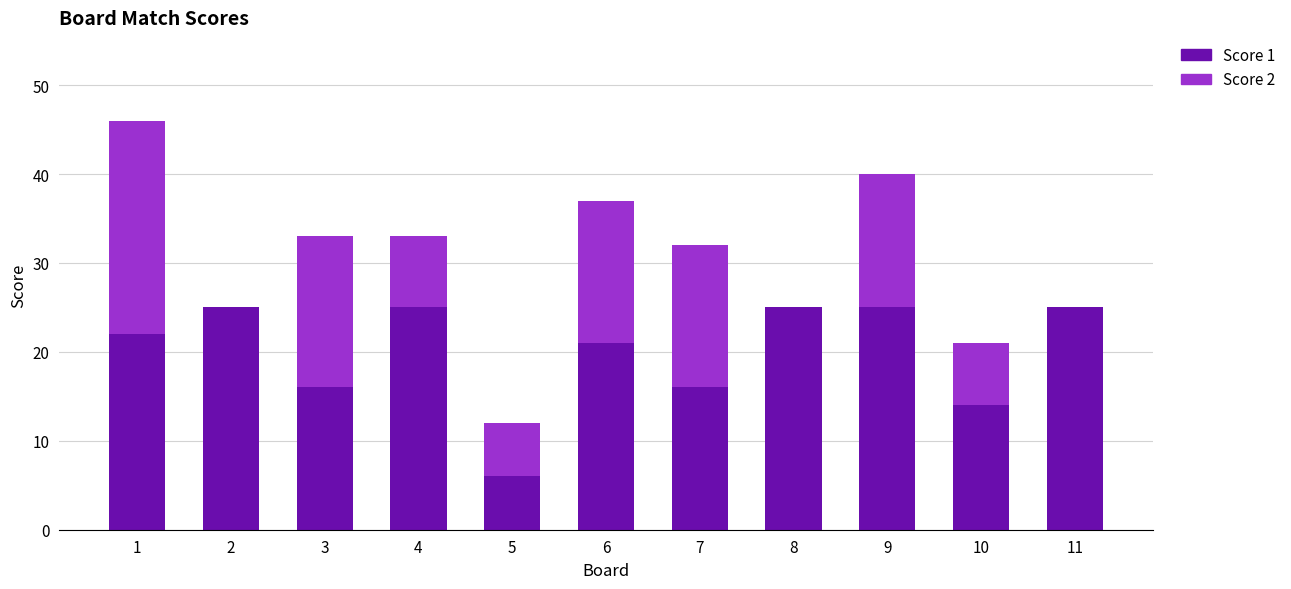

Is it true that Score 1 equals 21 at 6?

True